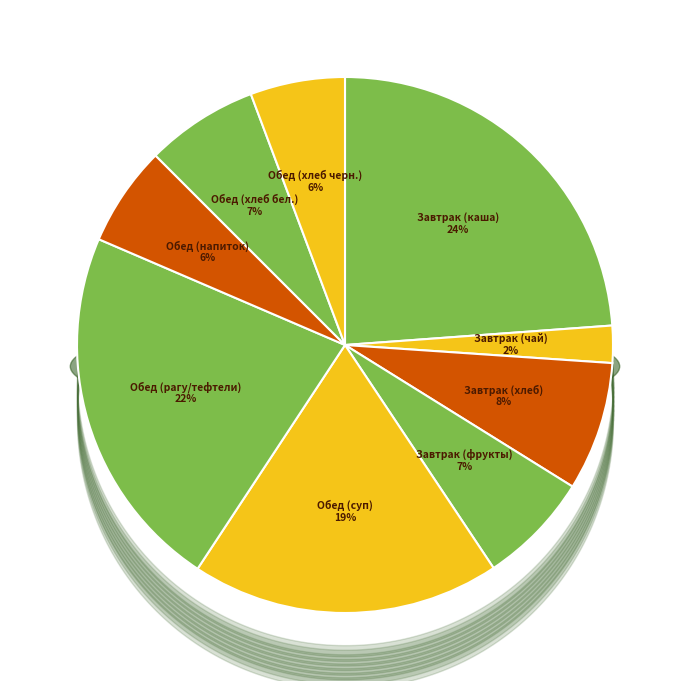

To the nearest percent, what portion does Обед (хлеб бел.) represent?

7%